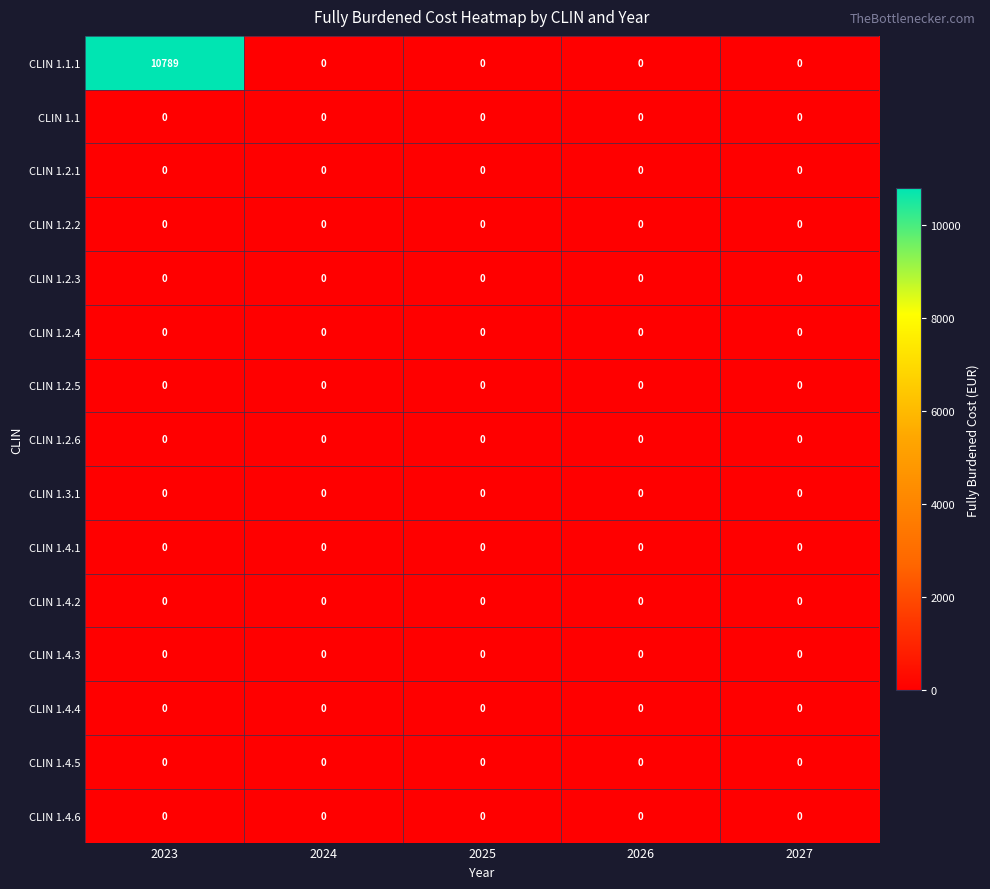

Is it true that CLIN 1.1.1 equals 18878 at 2023?

False